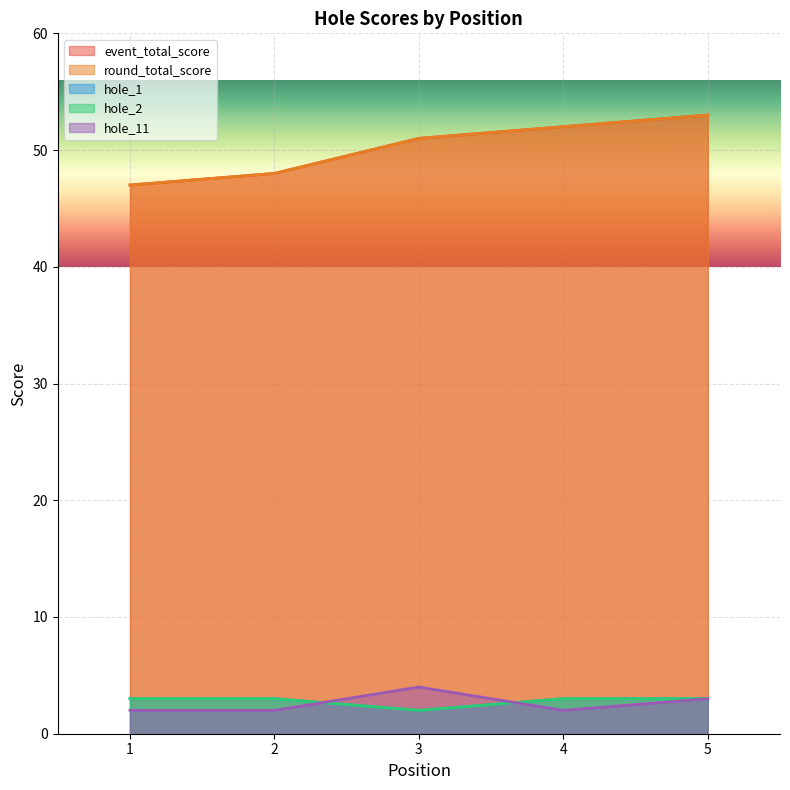

What is the difference between the hole_1 values at 3 and 2?

1